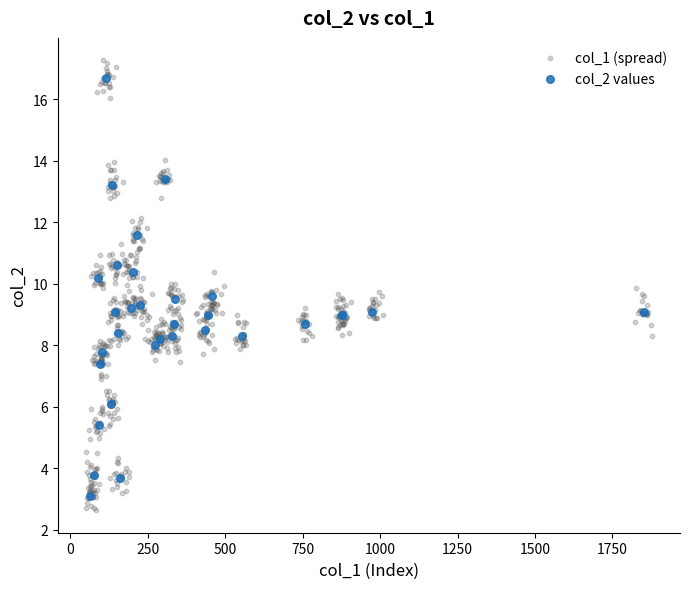

Which series has the largest Y range (max minus min)?

col_1 (spread)